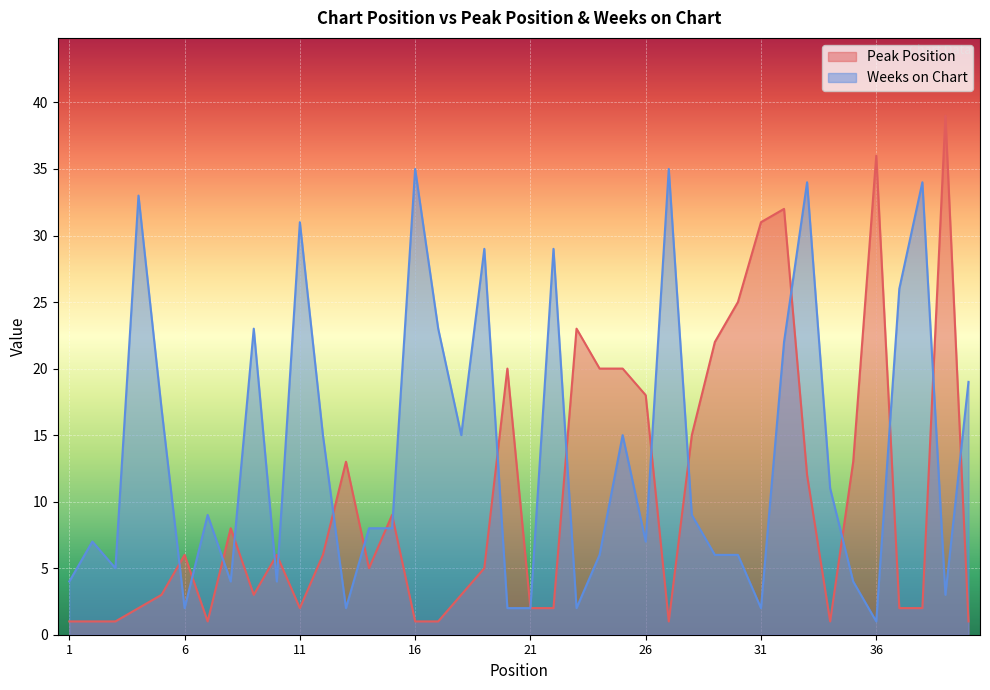

Reading right to left, extract all data points from this chart.

Peak Position: 40=1	39=39	38=2	37=2	36=36	35=13	34=1	33=12	32=32	31=31	30=25	29=22	28=15	27=1	26=18	25=20	24=20	23=23	22=2	21=2	20=20	19=5	18=3	17=1	16=1	15=9	14=5	13=13	12=6	11=2	10=6	9=3	8=8	7=1	6=6	5=3	4=2	3=1	2=1	1=1
Weeks on Chart: 40=19	39=3	38=34	37=26	36=1	35=4	34=11	33=34	32=22	31=2	30=6	29=6	28=9	27=35	26=7	25=15	24=6	23=2	22=29	21=2	20=2	19=29	18=15	17=23	16=35	15=8	14=8	13=2	12=15	11=31	10=4	9=23	8=4	7=9	6=2	5=17	4=33	3=5	2=7	1=4